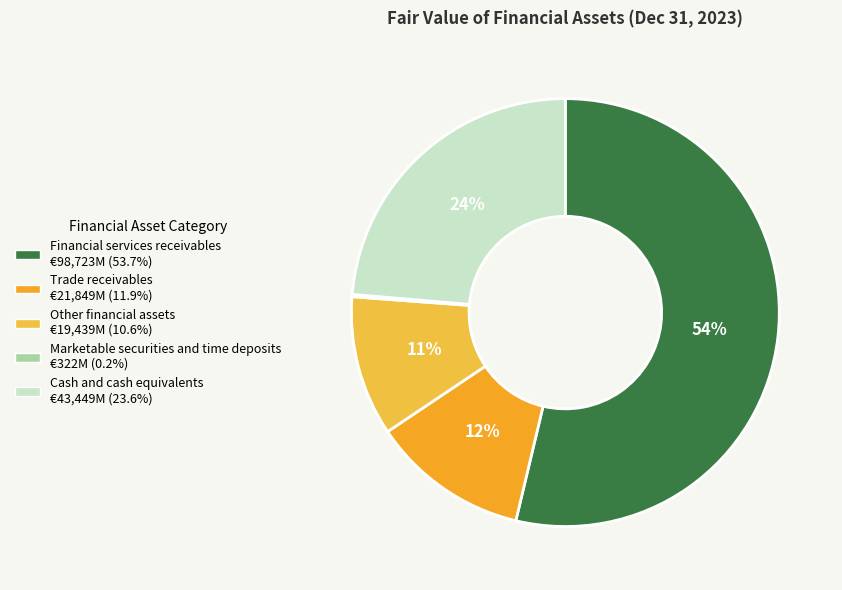

To the nearest percent, what is the difference between the Financial services receivables and Cash and cash equivalents slice percentages?

30%